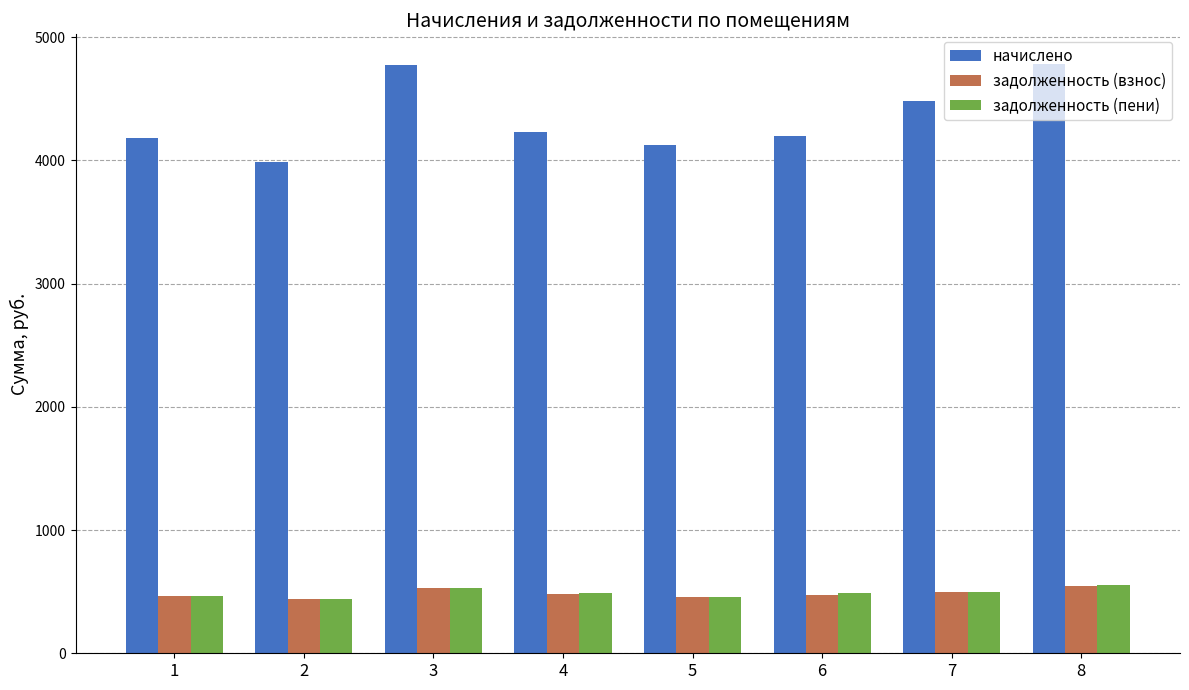

What is the minimum value shown in the chart?

443.2